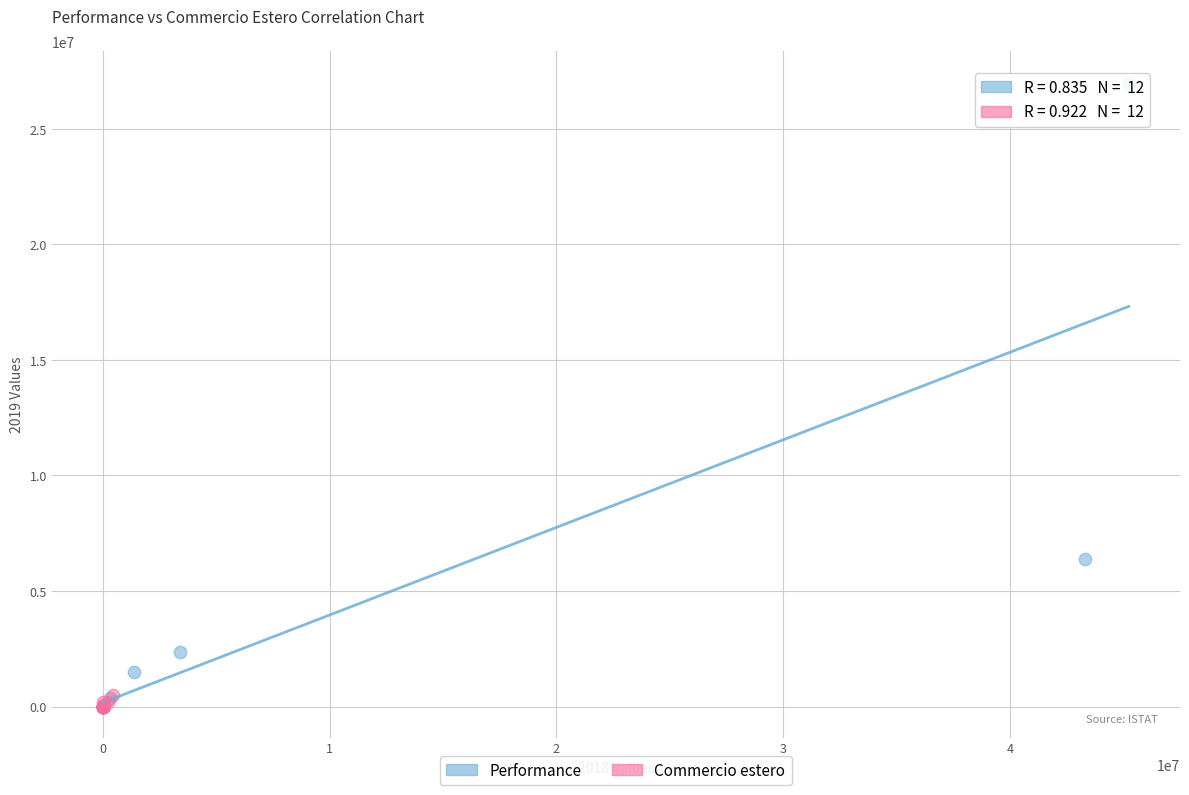

Which series contains the highest Y value?

Performance